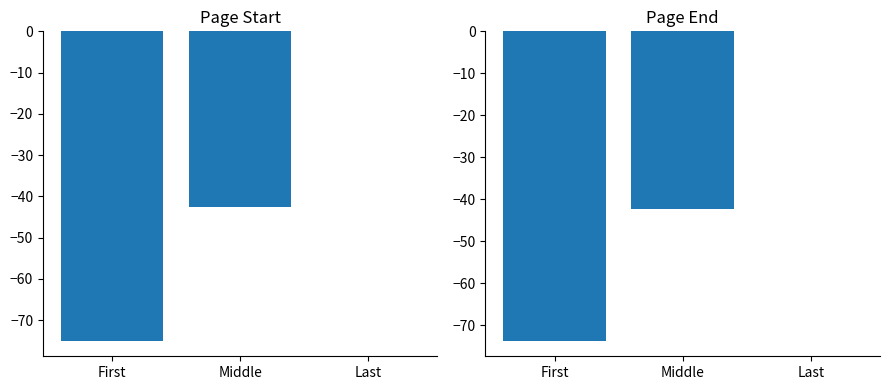

What is the sum of the Page start values at First and Last?

-75.0